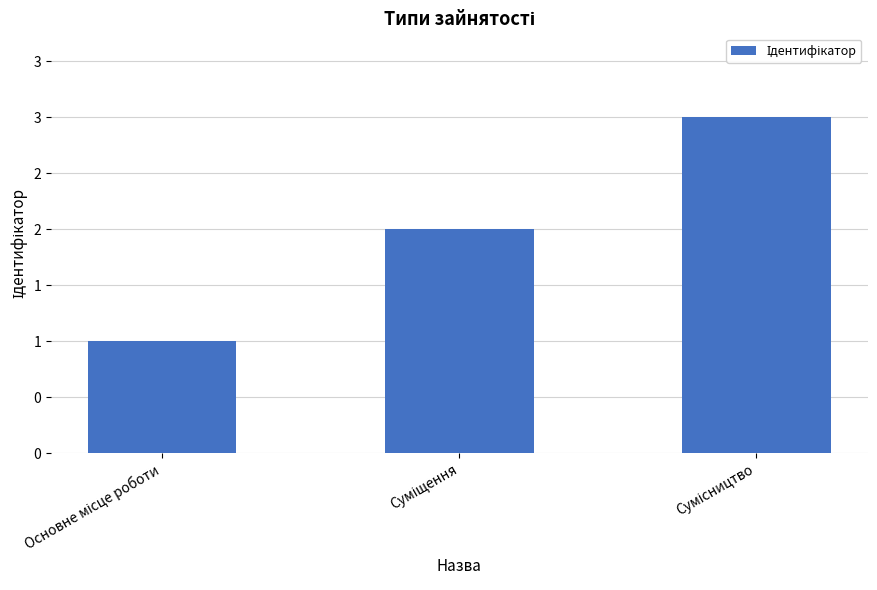

What is the sum of all values?

6